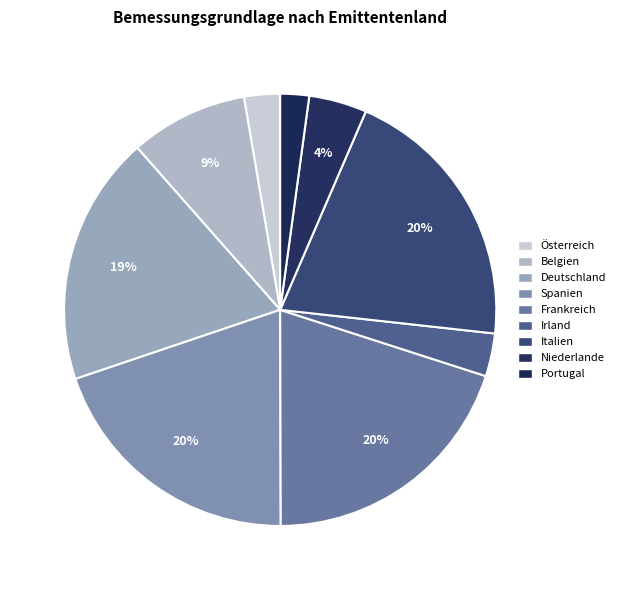

Is there any slice that represents more than half of the pie?

No